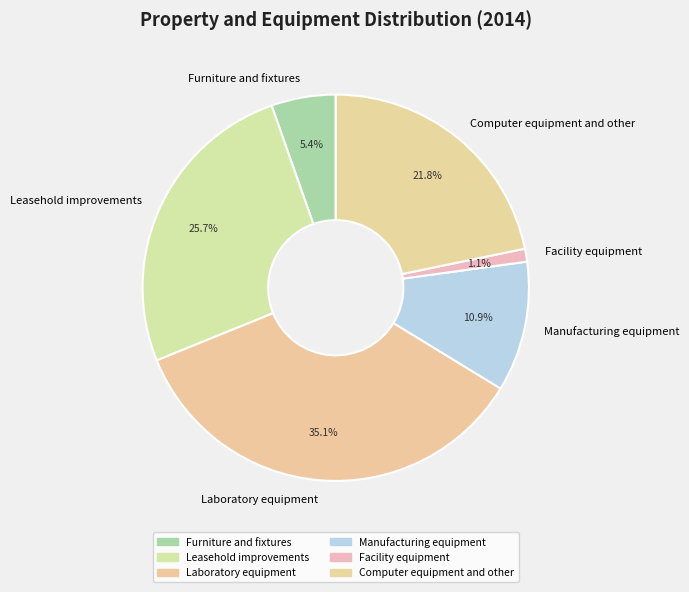

Which category has the biggest portion of the pie?

Laboratory equipment